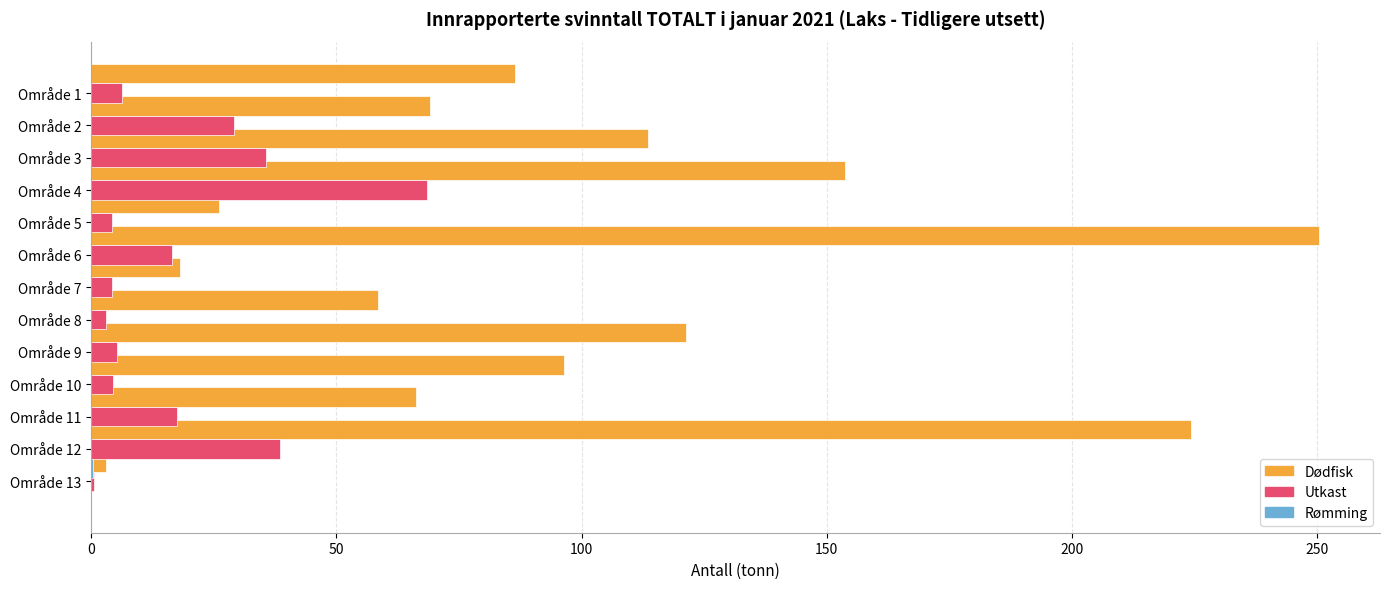

What is the lowest value of the Dødfisk series?

3.1